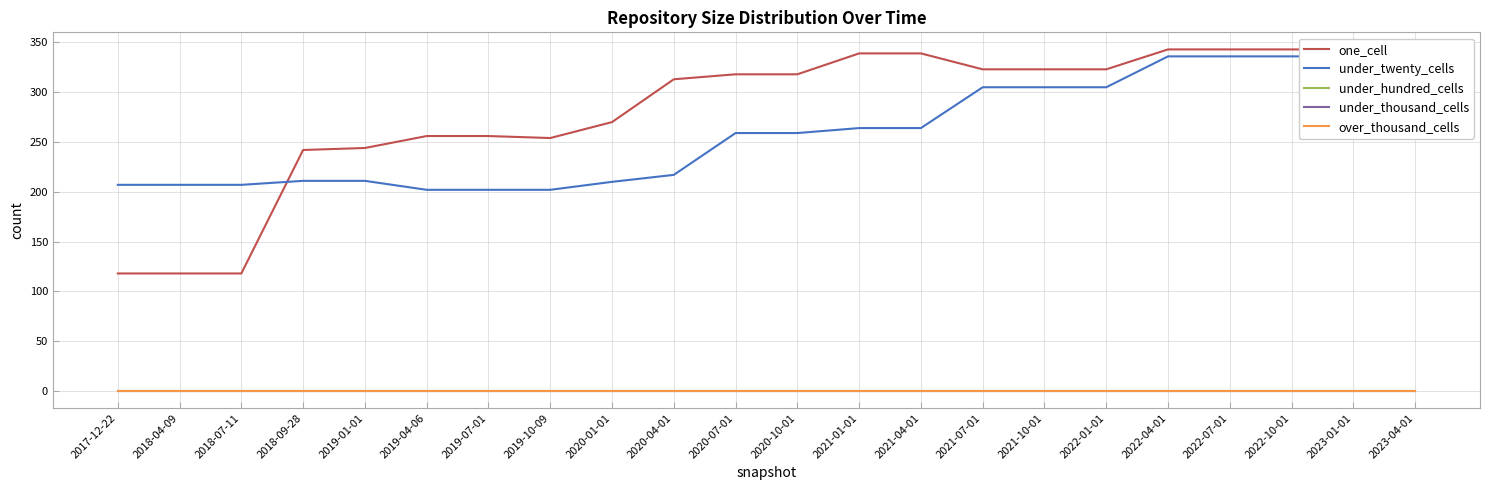

What is the spread (max minus min) of values at 2021-01-01?

339